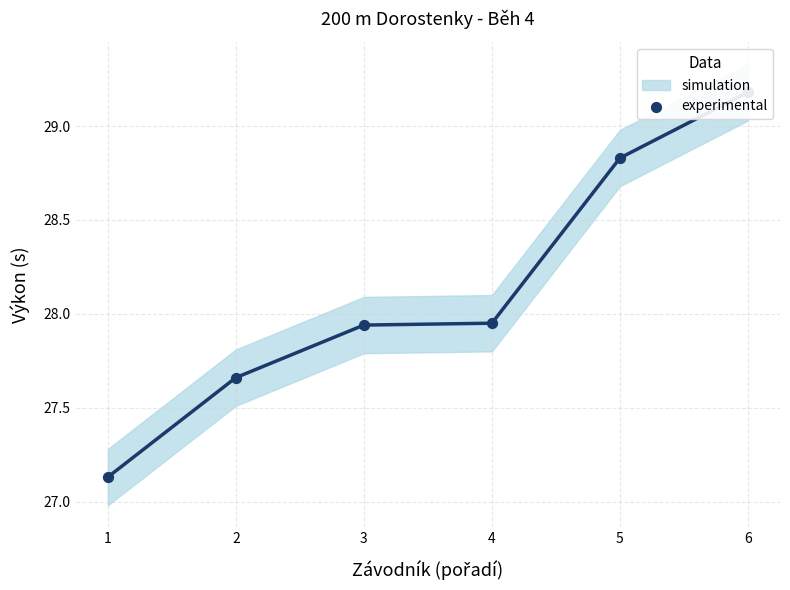

What is the change in value from 3 to 6?

+1.2